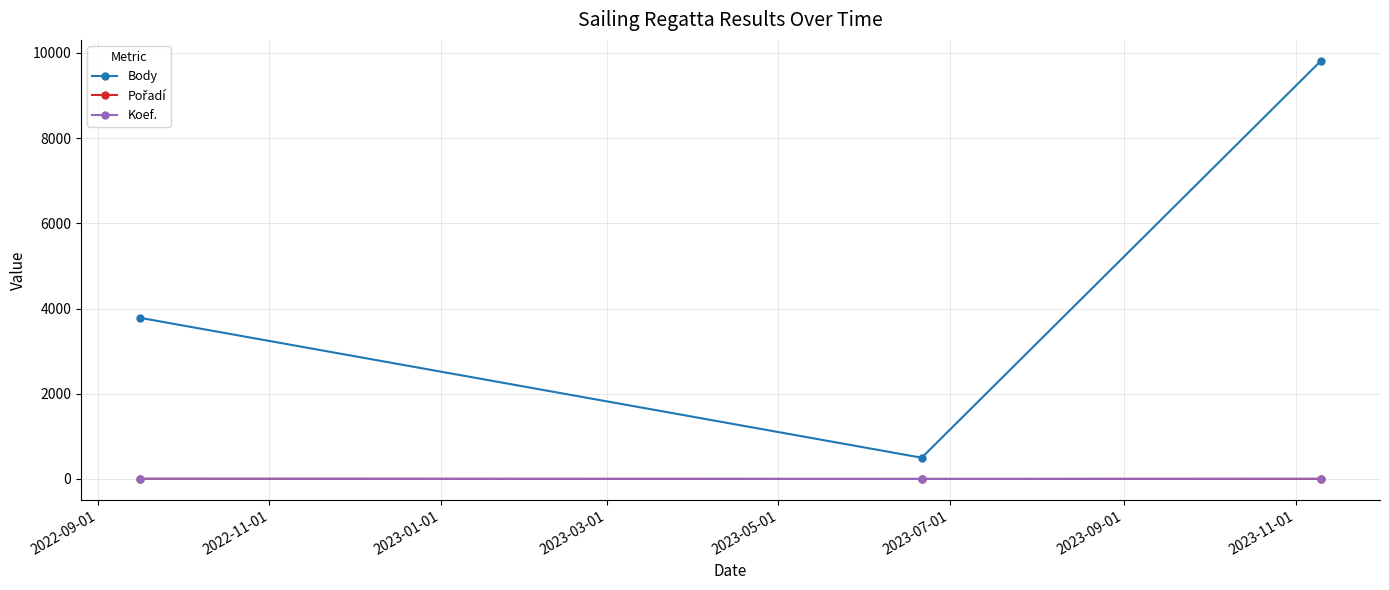

Which series has the largest total across all categories?

Body